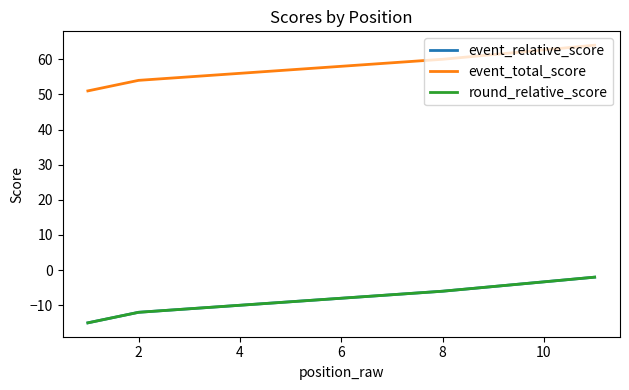

At which label does event_total_score reach its peak?

10